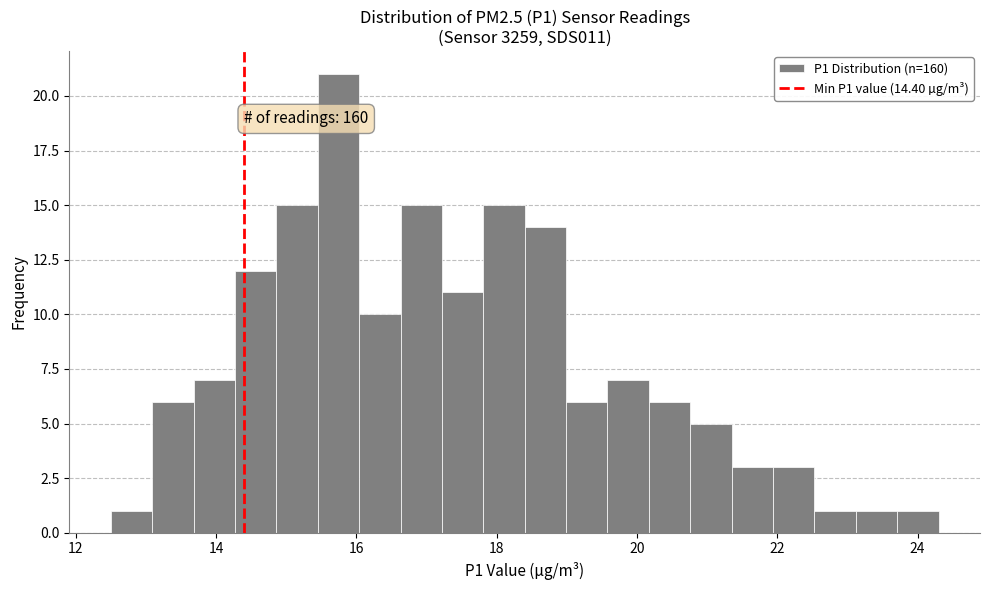

Around what value on the x-axis is the tallest bar? Give the approximate position of its centre, as read against the axis.

15.8